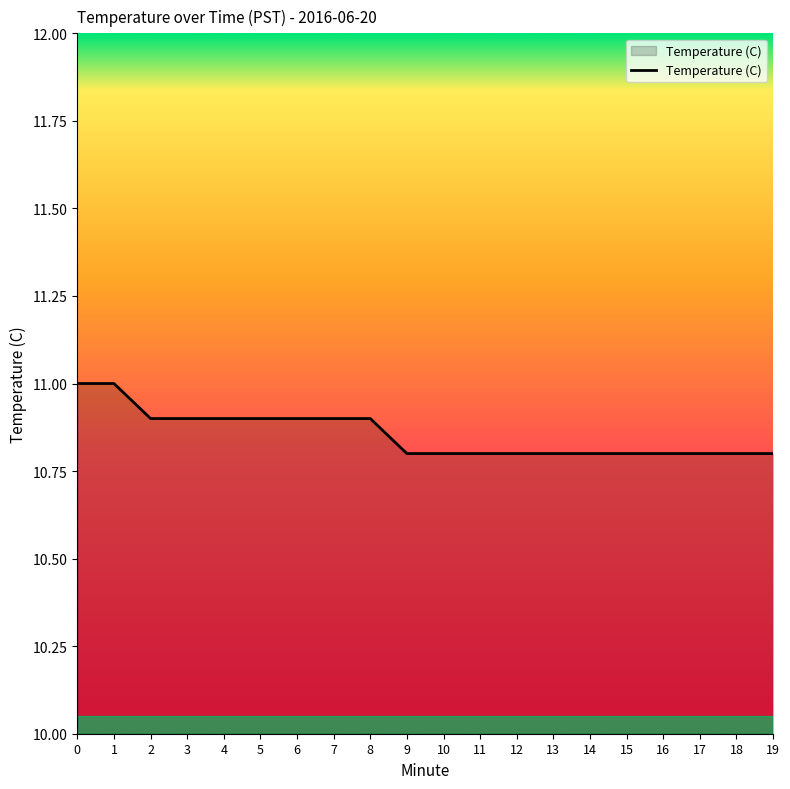

Between 12 and 6, which is larger?

6